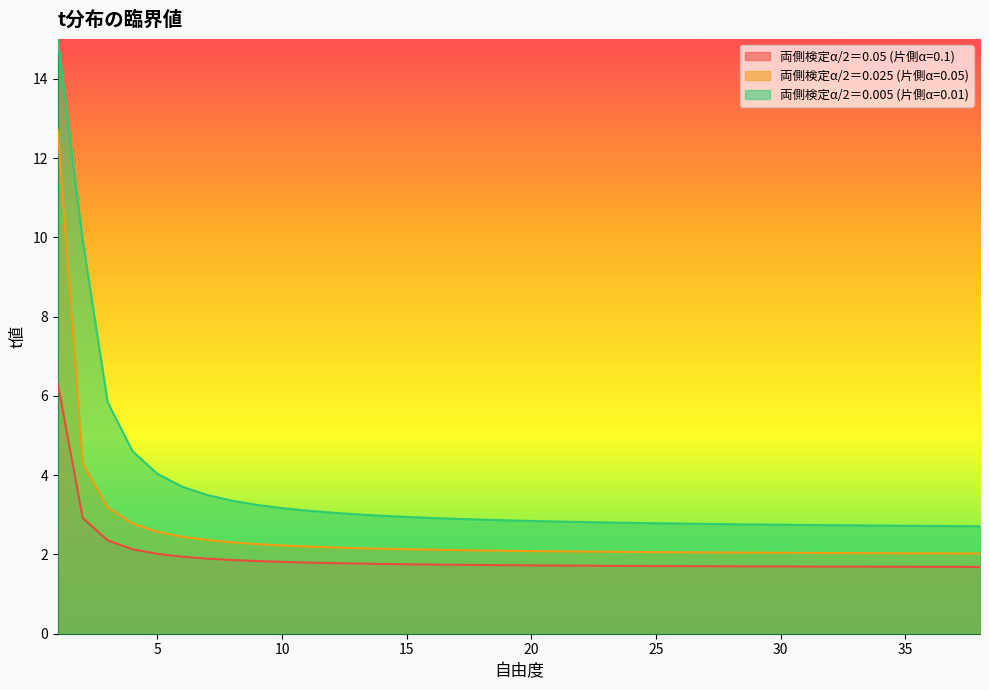

True or false: 両側検定α/2＝0.05 (片側α=0.1) and 両側検定α/2＝0.025 (片側α=0.05) cross at least once.

False